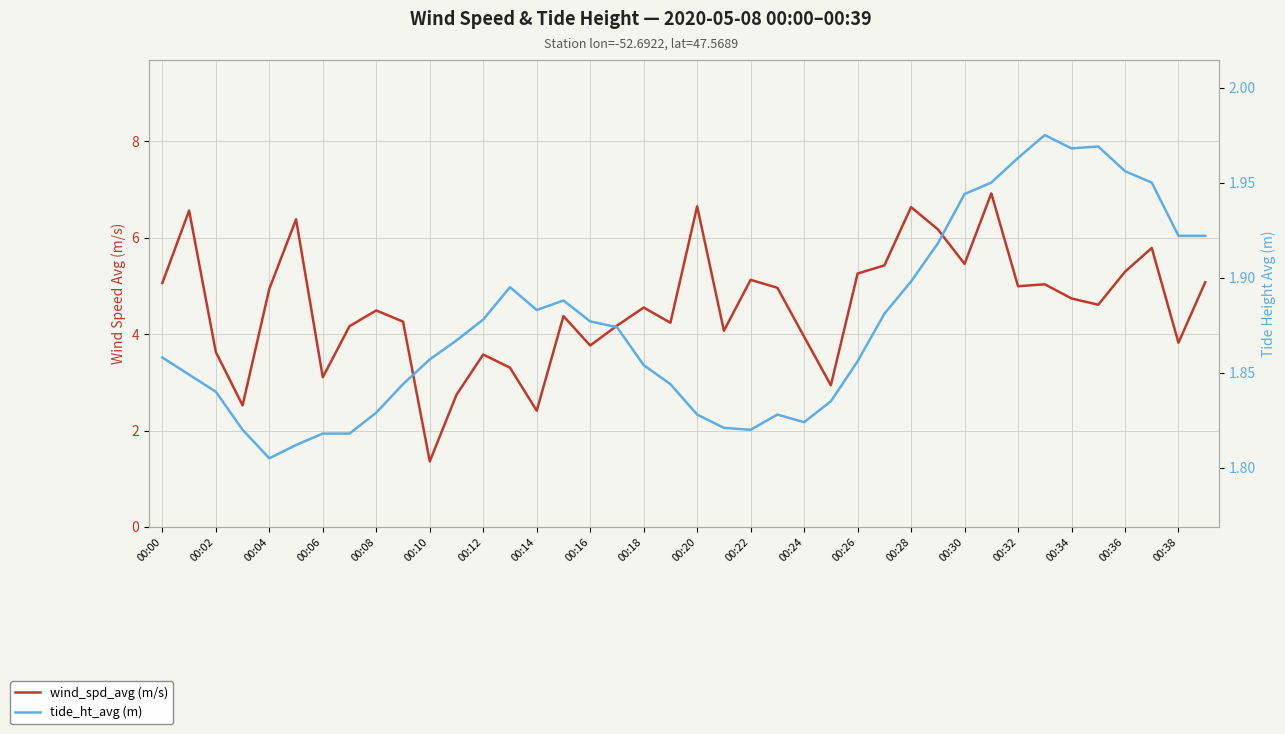

List the series in order of their peak value, highest first.

wind_spd_avg (m/s), tide_ht_avg (m)